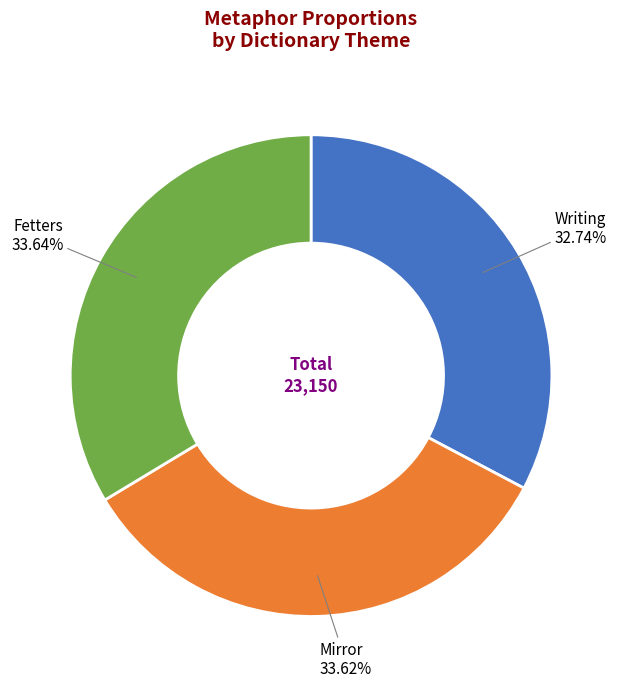

How many segments does this pie chart have?

3